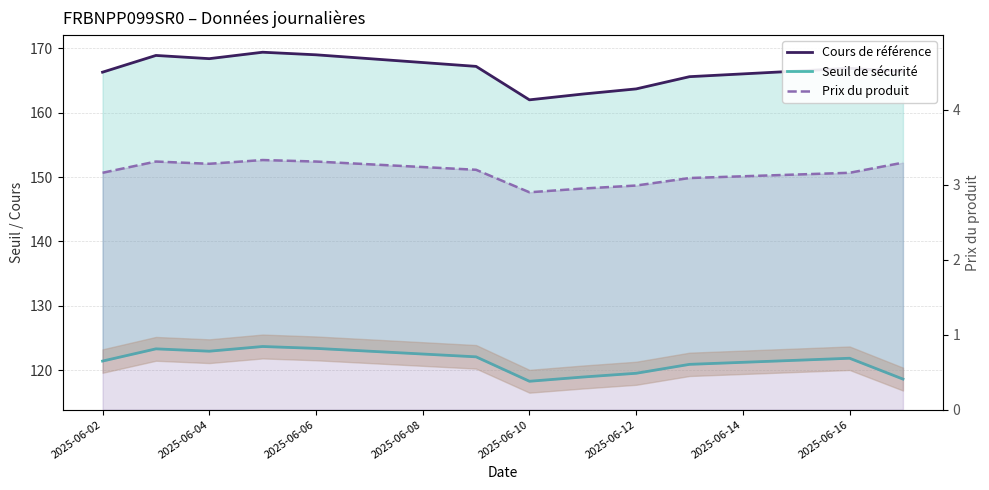

Which series has the largest total across all categories?

Cours de référence